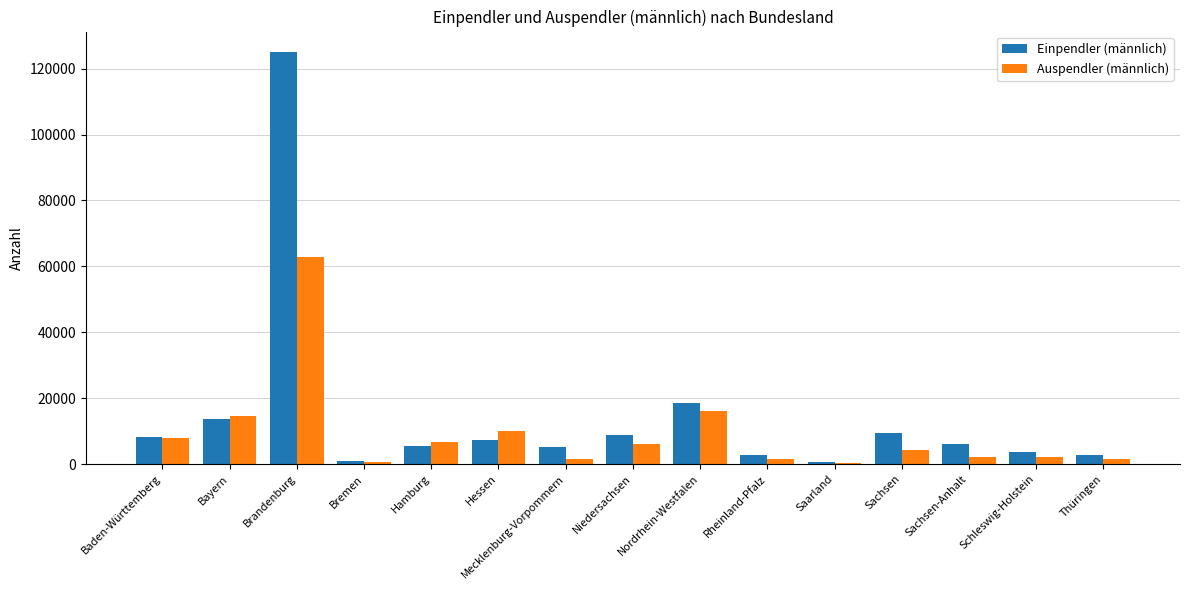

What is the difference between the second highest and minimum values in the Auspendler (männlich) series?

15797